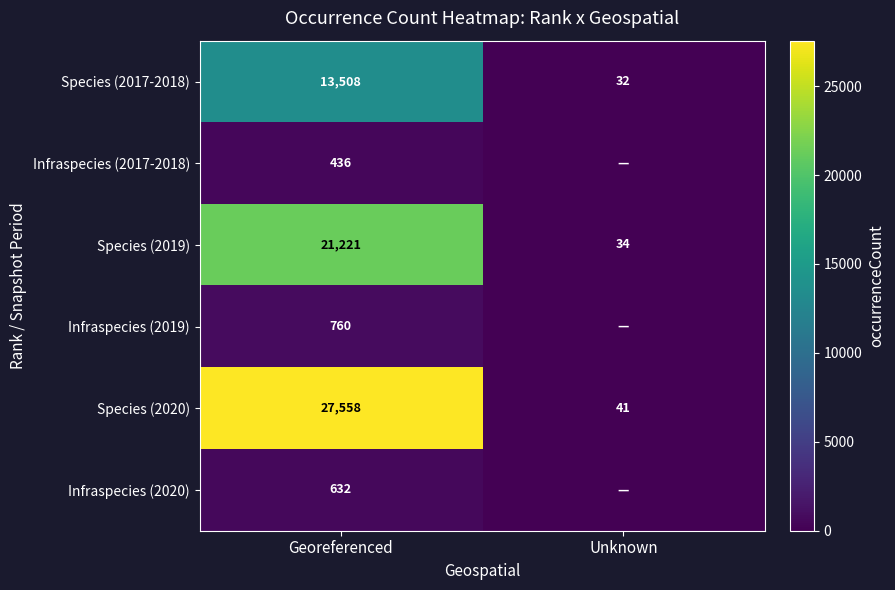

What is the average value of the Species (2019) series?

10628